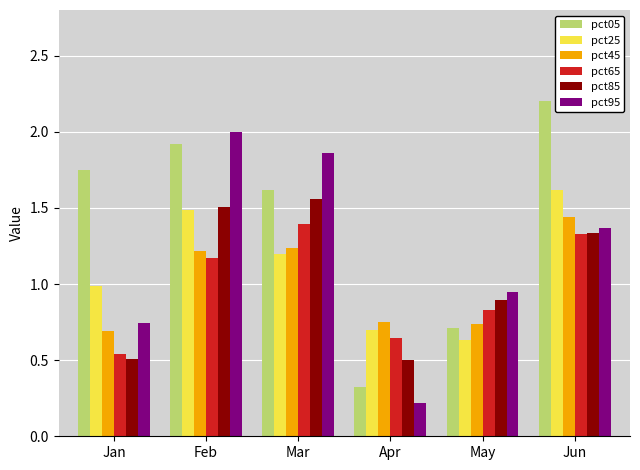

What is the average value of the pct85 series?

1.1